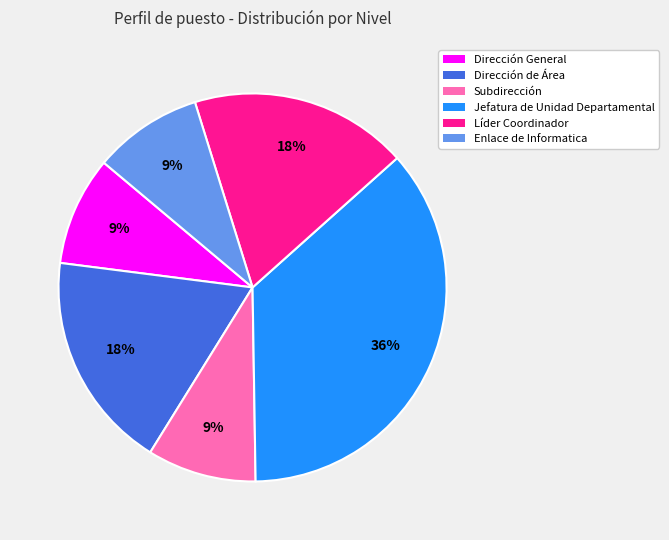

To the nearest percent, what portion does Subdirección represent?

9%